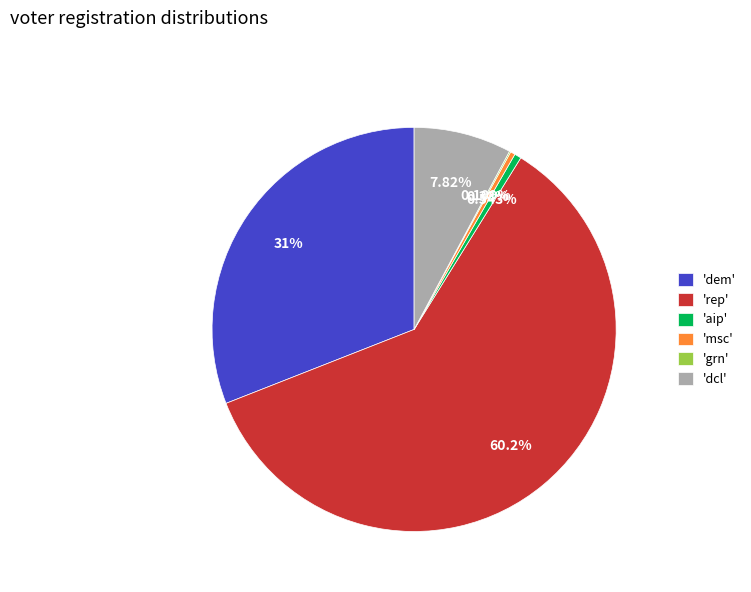

What is the largest slice in the pie chart?

'rep'